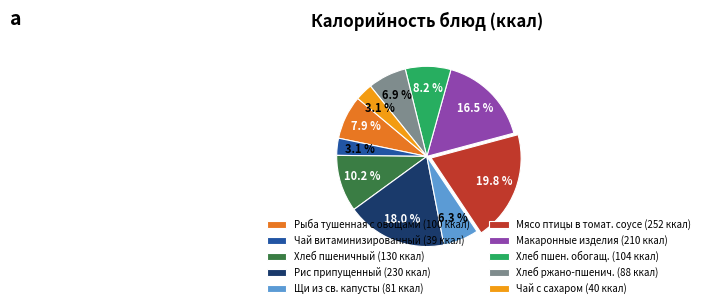

What is the ratio of the value at Макаронные изделия (210 ккал) to the value at Щи из св. капусты (81 ккал)?

2.6